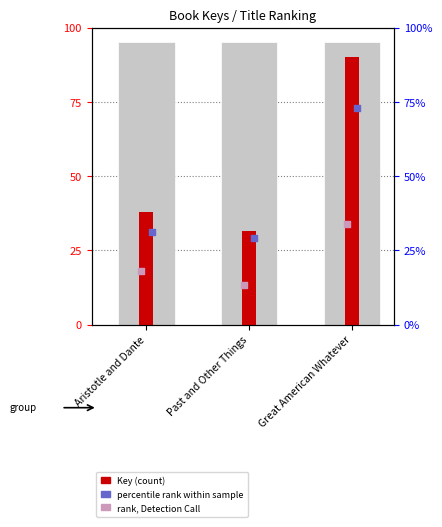

Approximately how many times larger is the value at Past and Other Things compared to Aristotle and Dante?

0.8